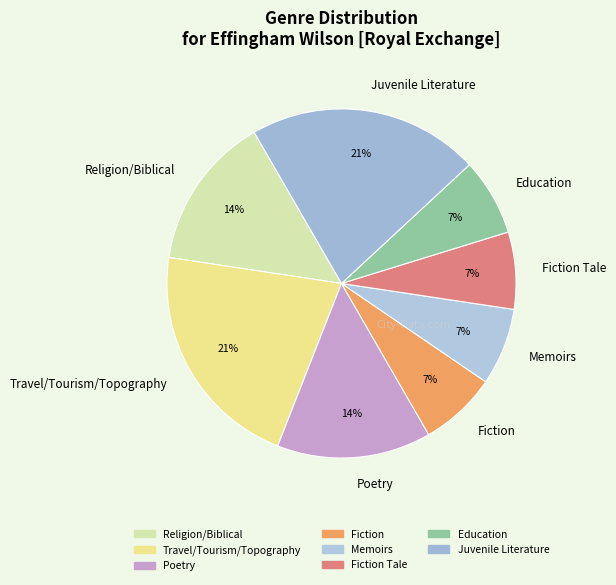

Which has a higher value, Education or Poetry?

Poetry